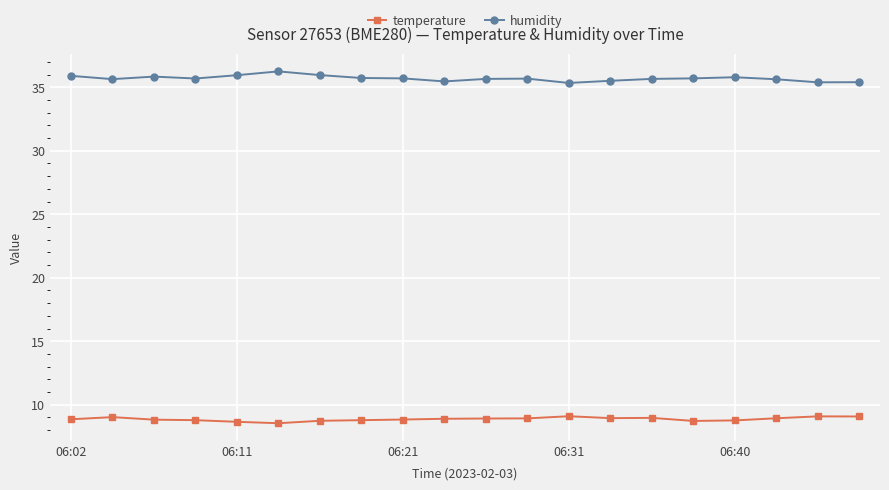

What is the difference between the maximum and minimum values in the humidity series?

0.9